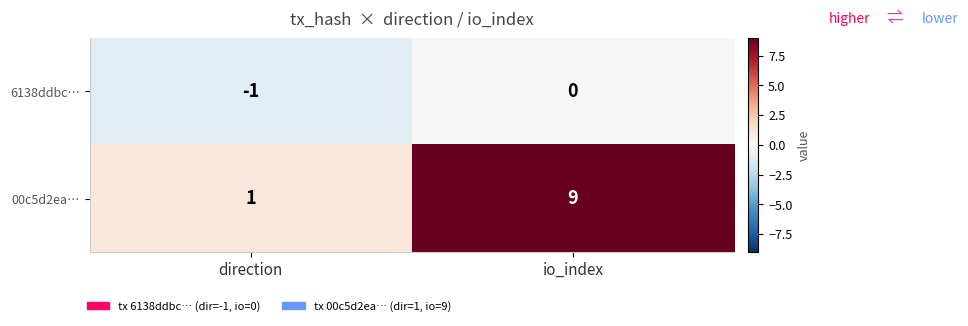

What is the greatest value displayed?

9